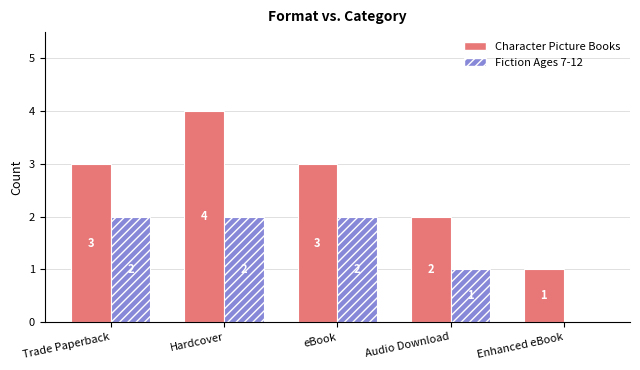

At which category is the sum across all series the highest?

Hardcover